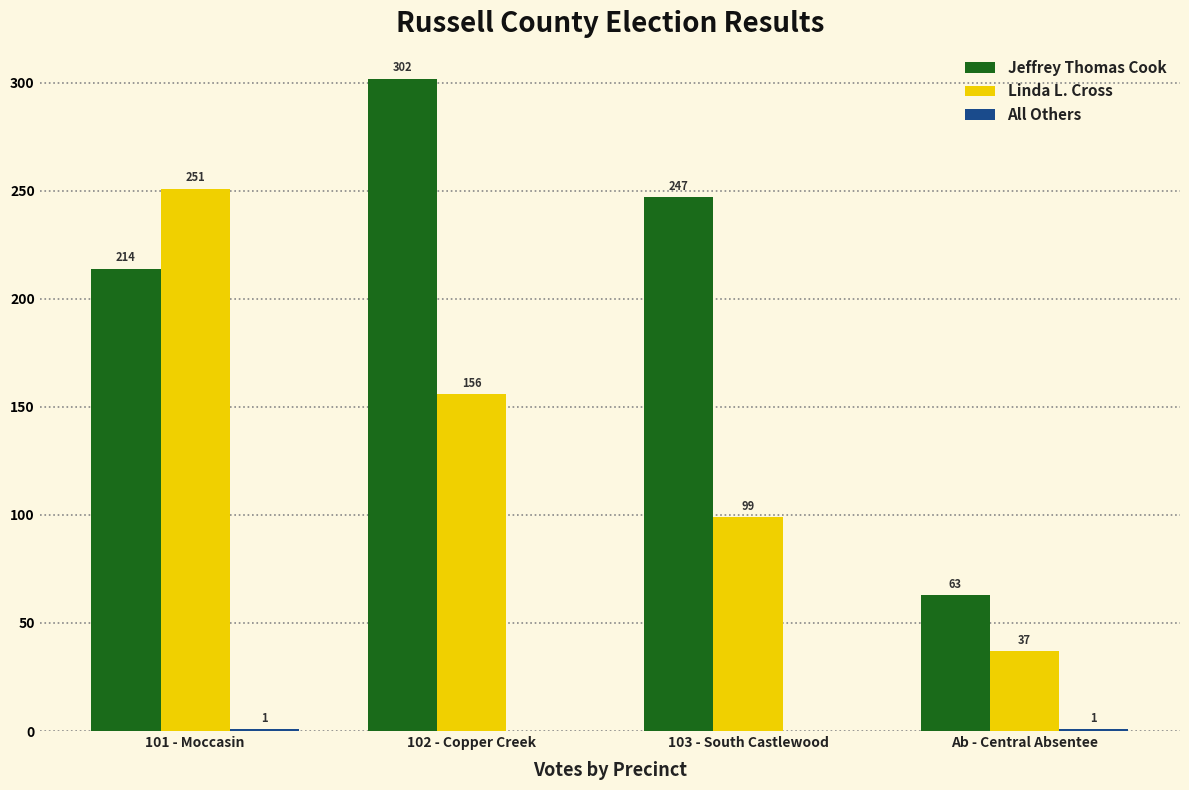

The value of Linda L. Cross at 101 - Moccasin is 251. True or false?

True